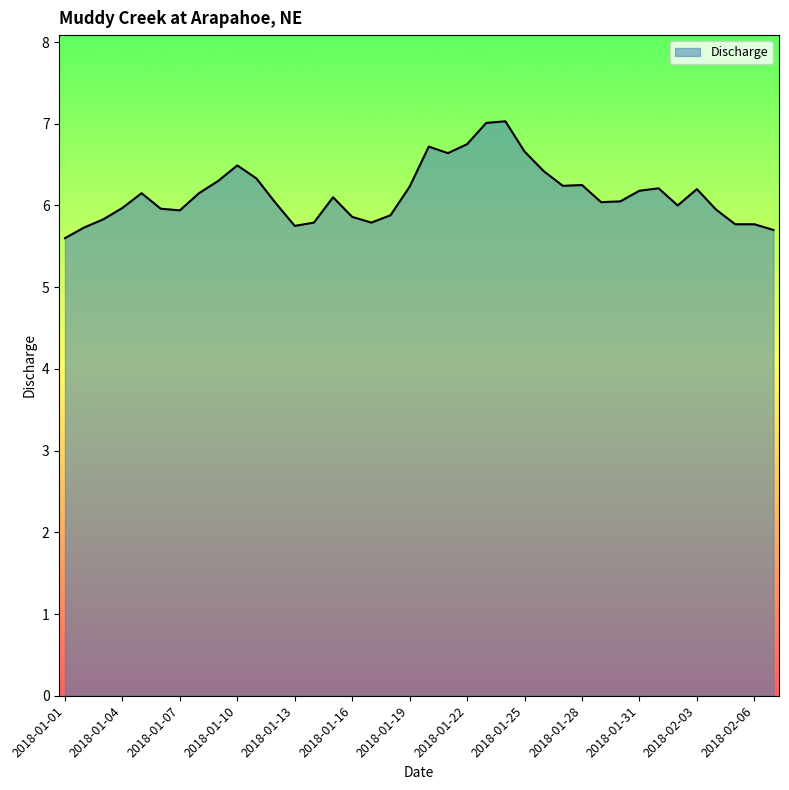

What is the maximum value shown in the chart?

7.0